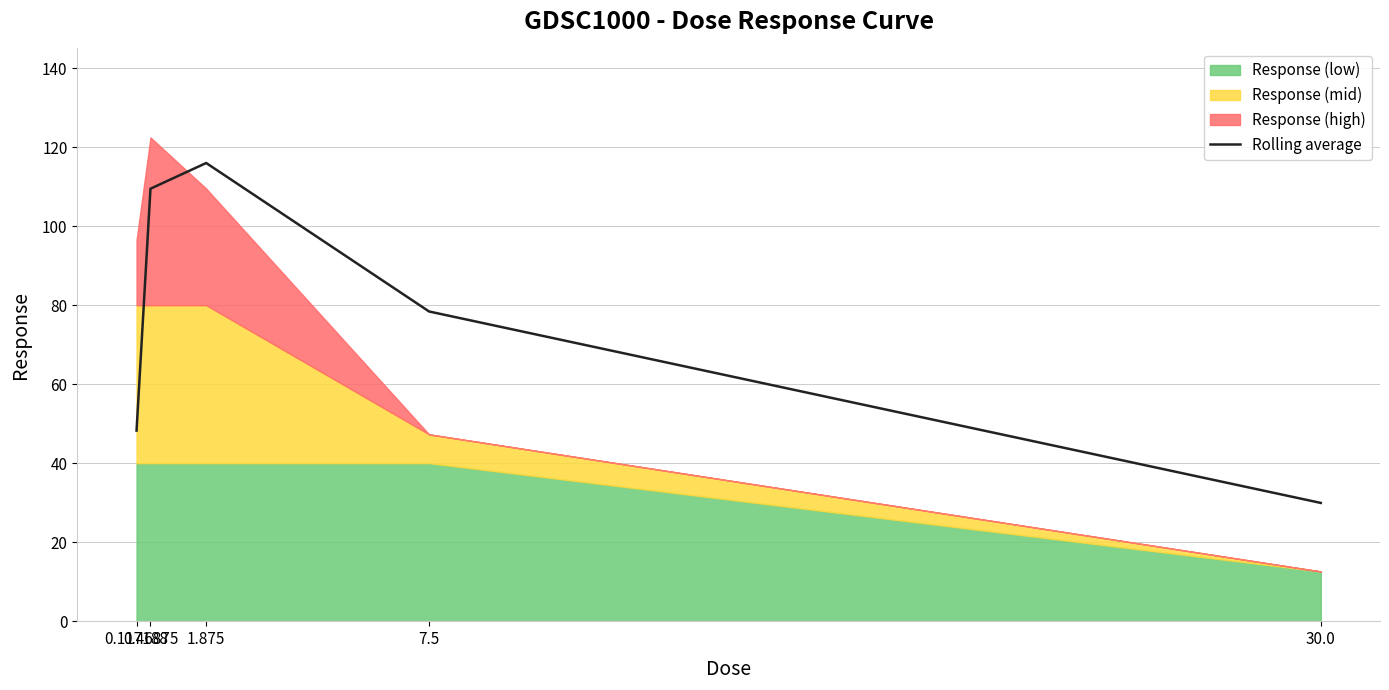

What is the label of the 4th point from the right?

0.46875